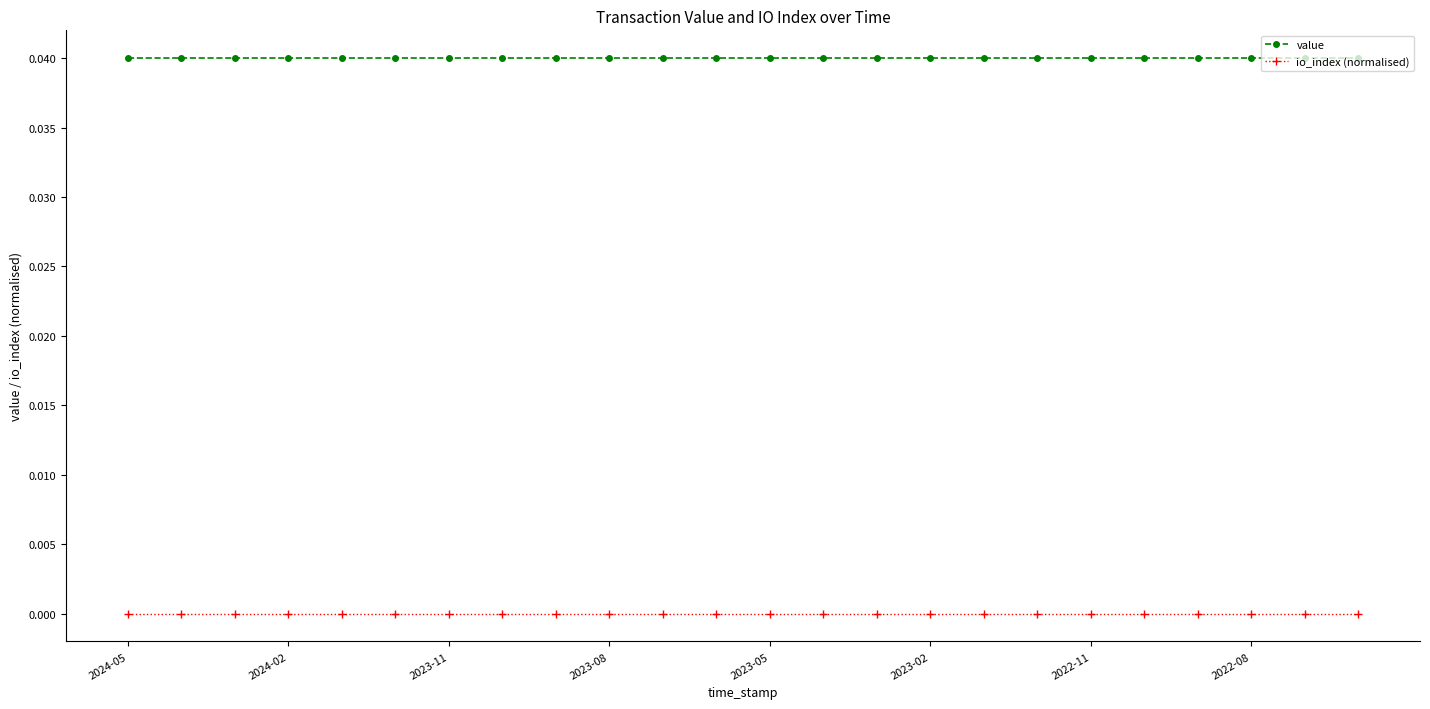

Rank the series by their average value, from highest to lowest.

value, io_index (normalised)